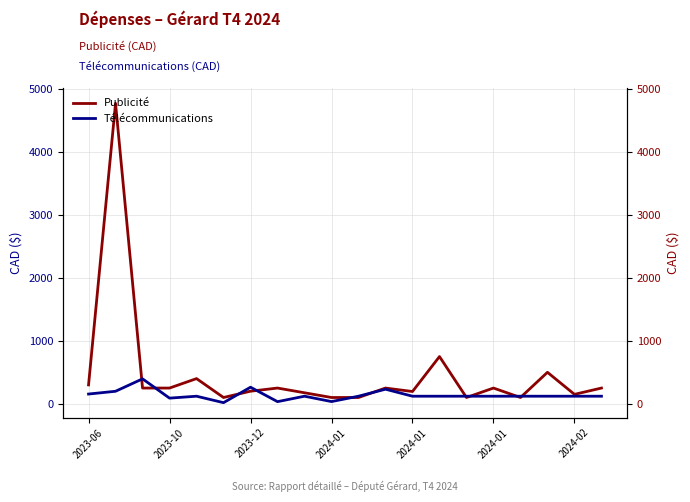

True or false: Publicité and Télécommunications intersect in this chart.

True